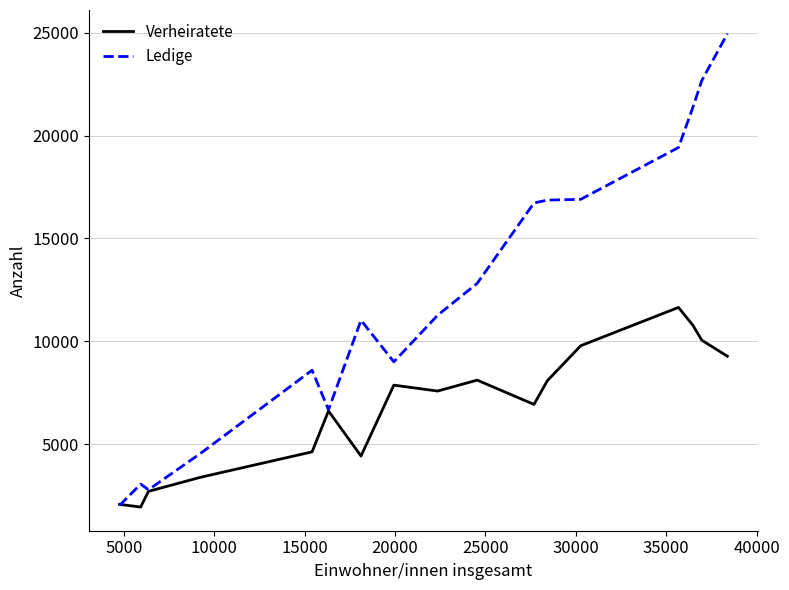

What are all the series names shown in the legend?

Verheiratete, Ledige